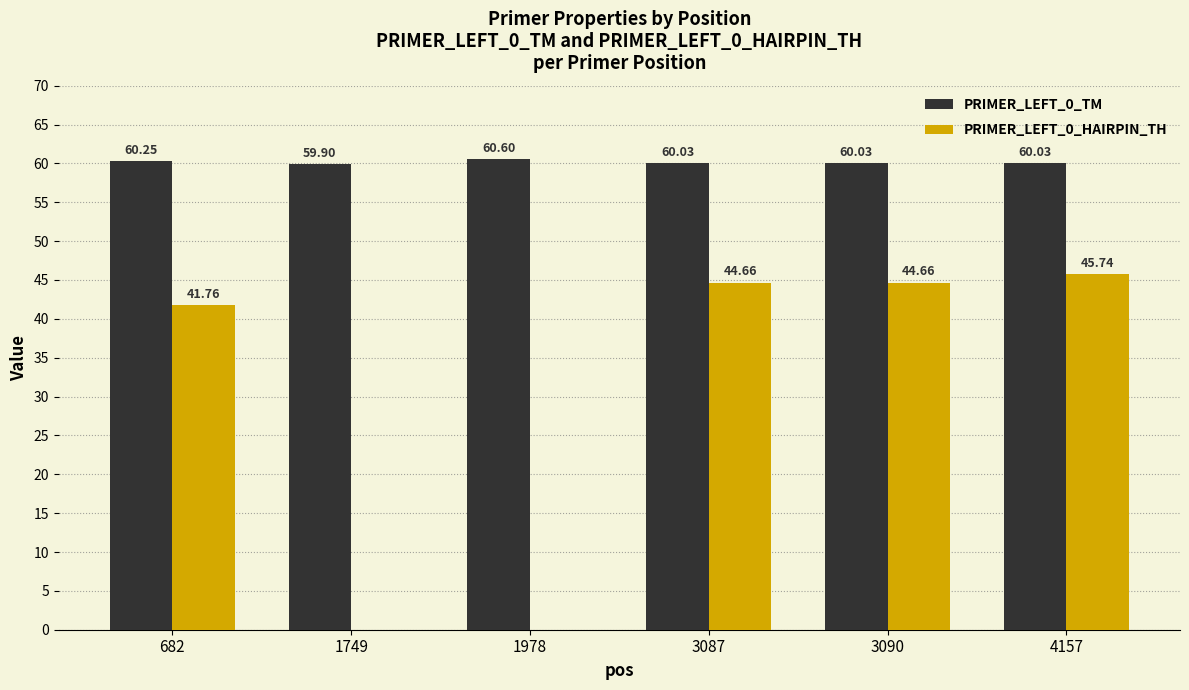

Between 1749 and 3087, which series saw the biggest shift?

PRIMER_LEFT_0_HAIRPIN_TH